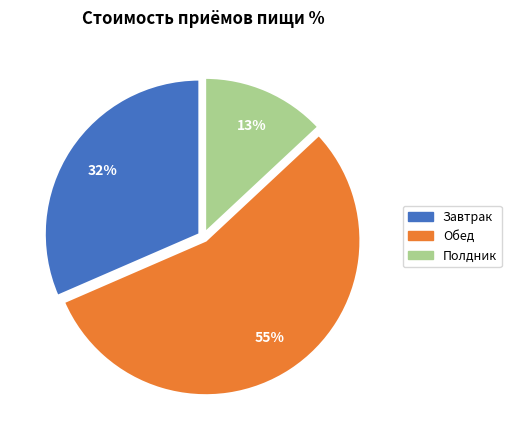

Approximately how many times larger is the value at Завтрак compared to Обед?

0.6